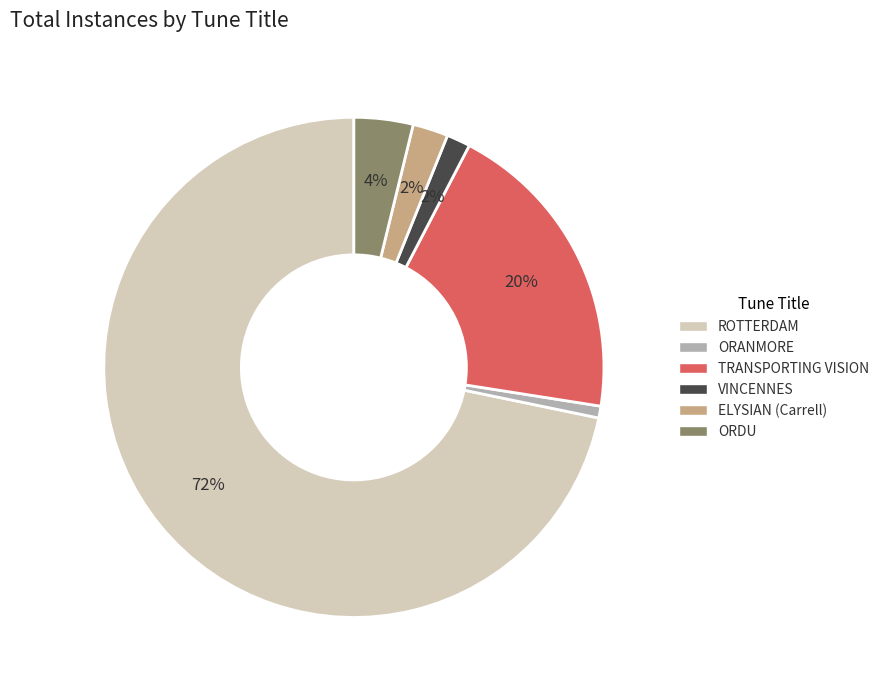

Is the sum of ELYSIAN (Carrell) and ROTTERDAM greater than half?

Yes